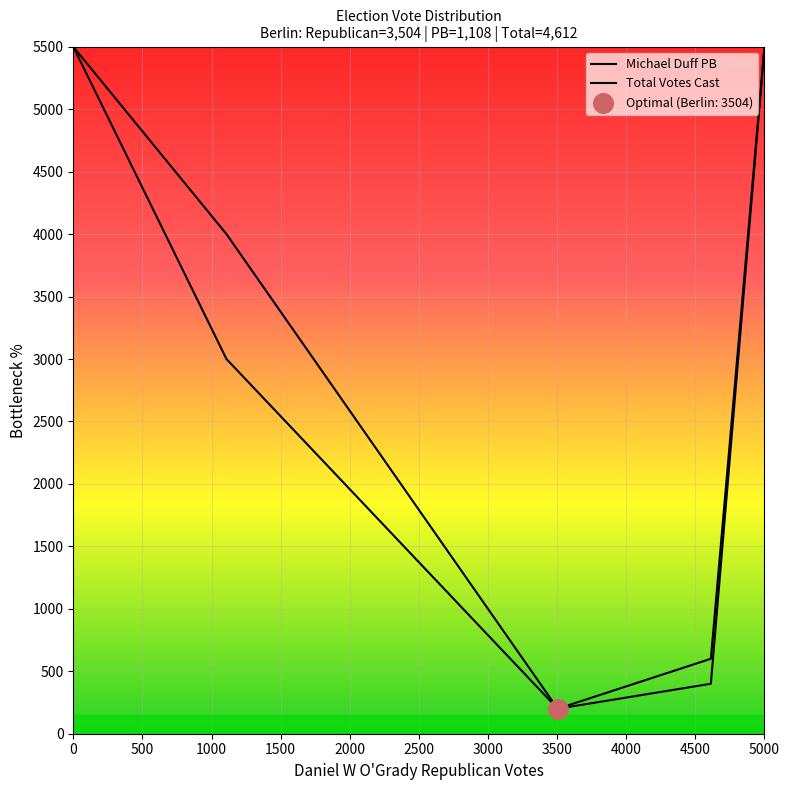

What are all the series names shown in the legend?

Michael Duff PB, Total Votes Cast